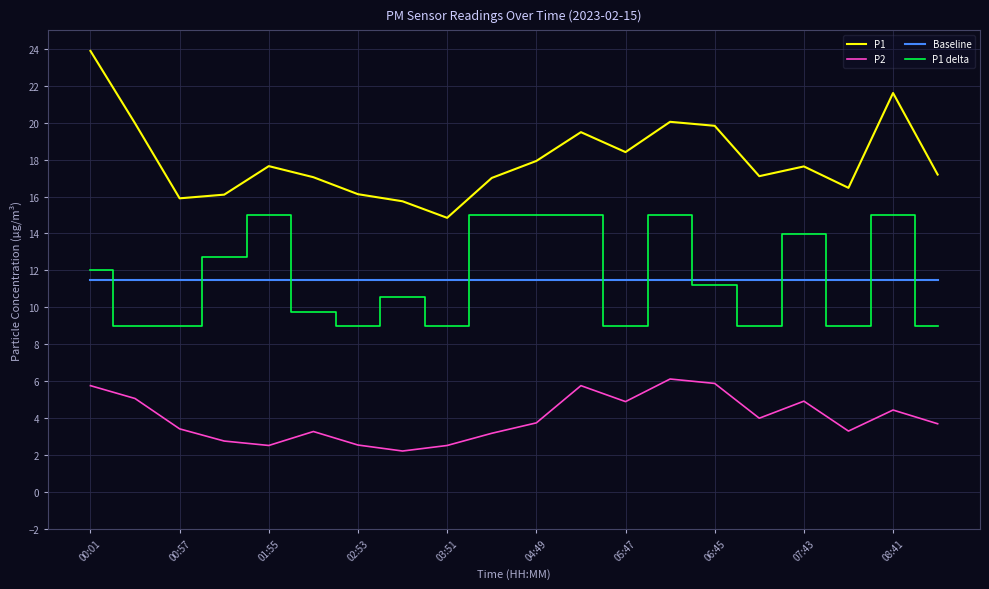

Which series has the widest spread of values?

P1